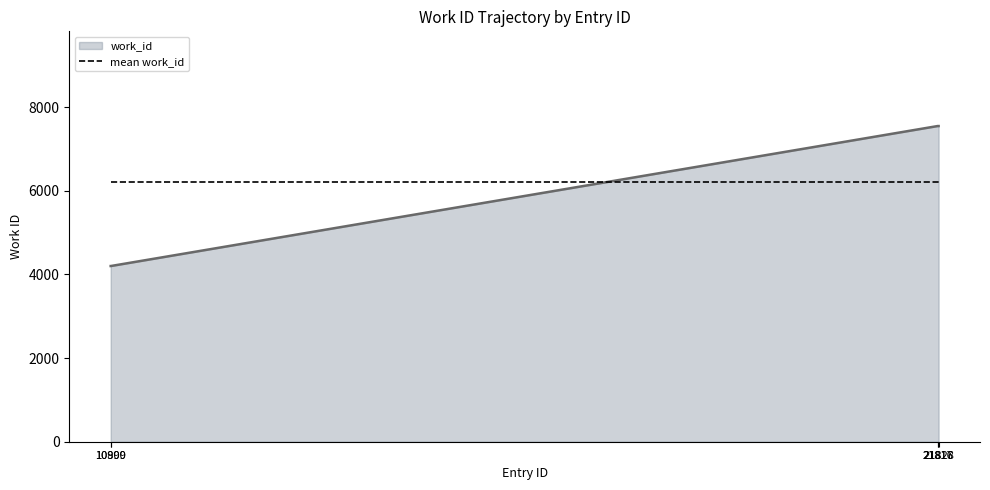

What is the difference between the second highest and minimum values in the work_id series?

3347